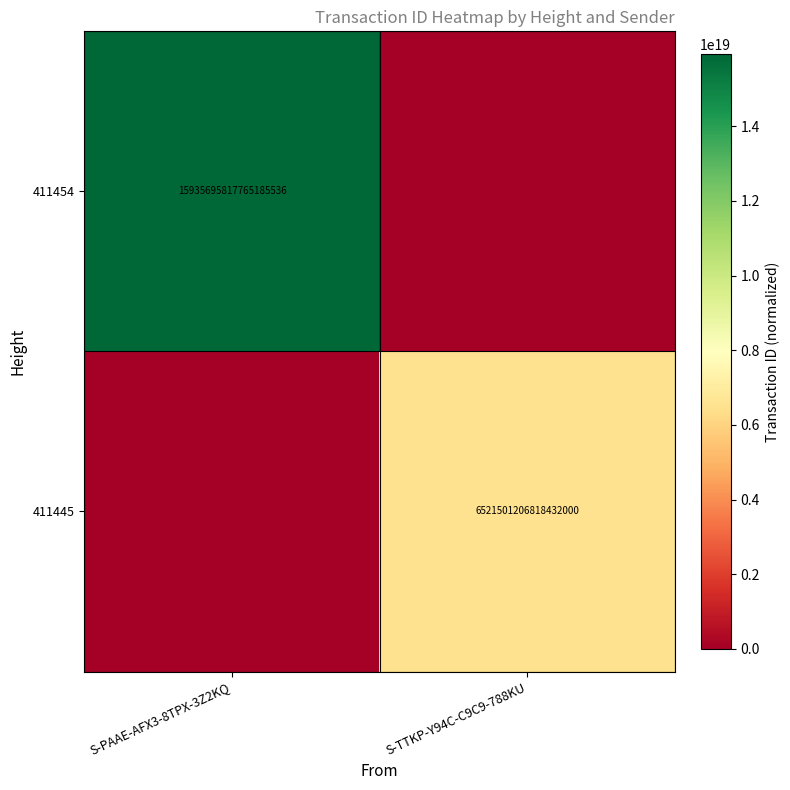

The value of 411445 at S-TTKP-Y94C-C9C9-788KU is 6521501206818432000. True or false?

True